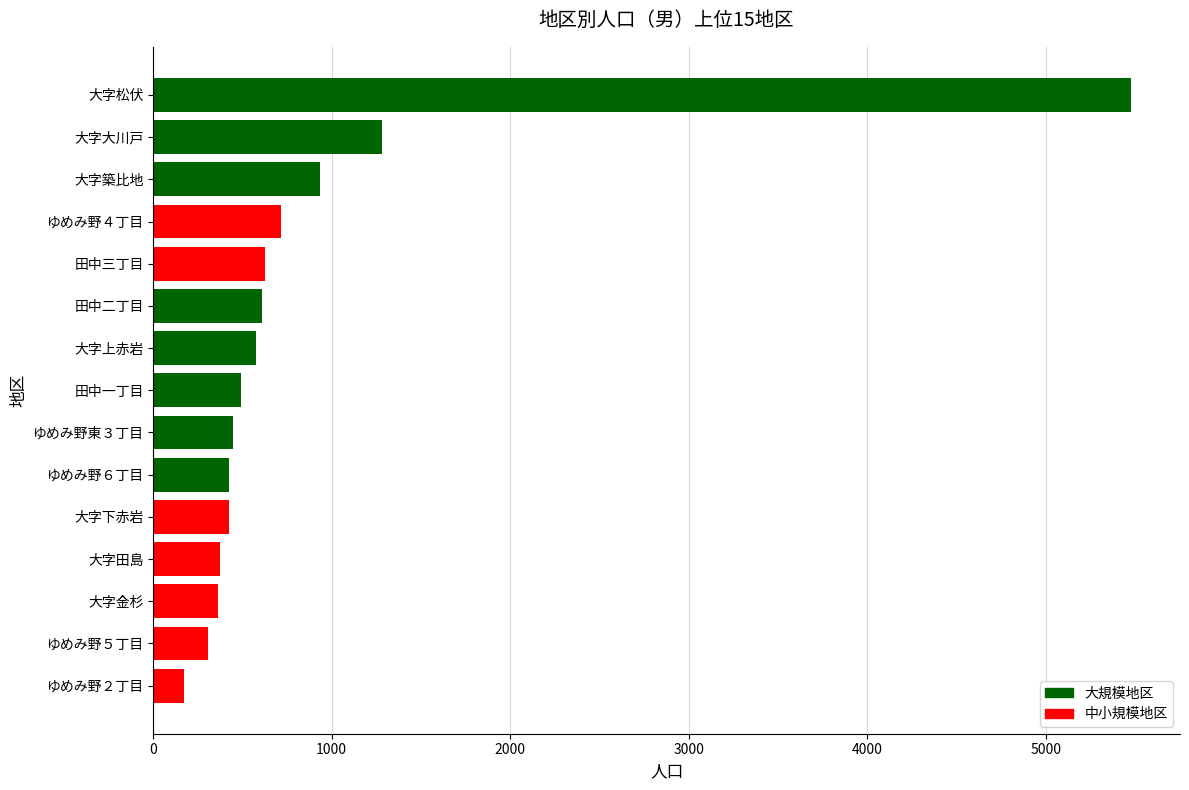

Is it true that the value at 大字金杉 is 610?

False